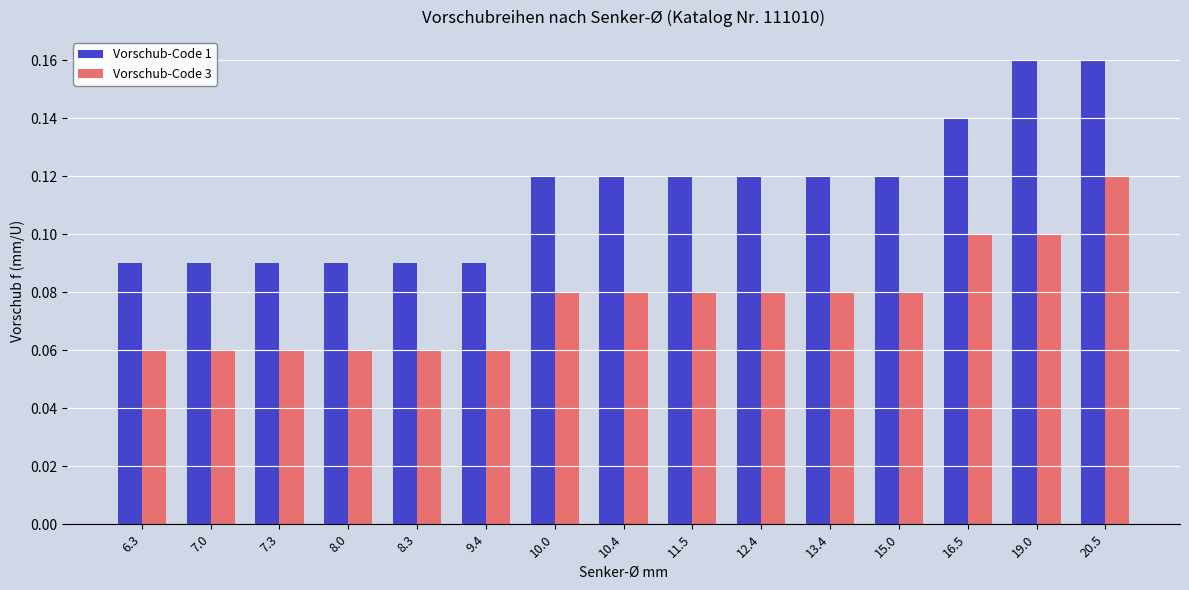

At which category is the sum across all series the highest?

20.5